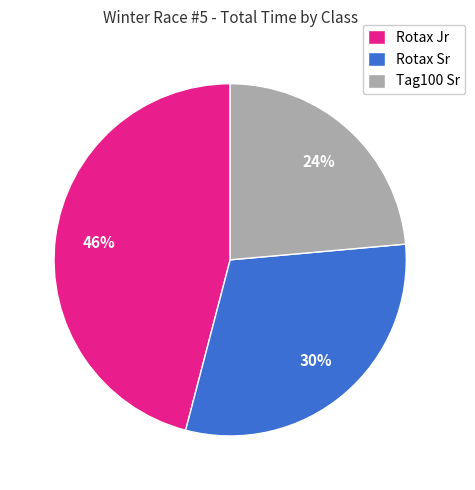

What is the largest slice in the pie chart?

Rotax Jr